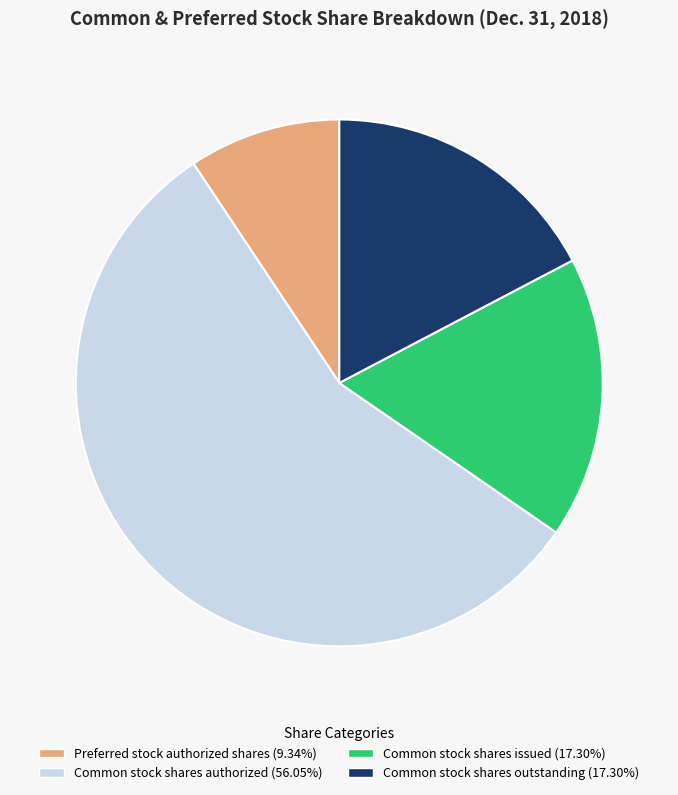

Does any single category account for the majority?

Yes